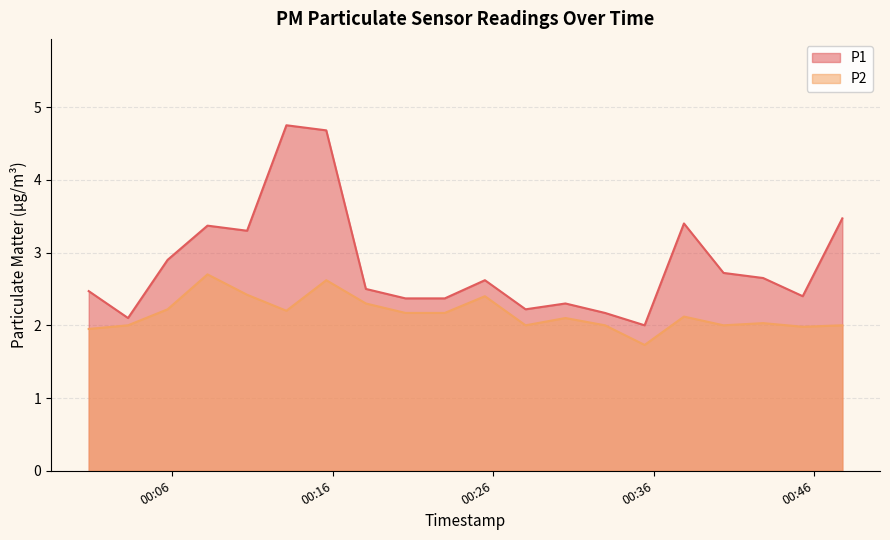

The value of P2 at 2022-08-01T00:22:58 is 2.2. True or false?

True